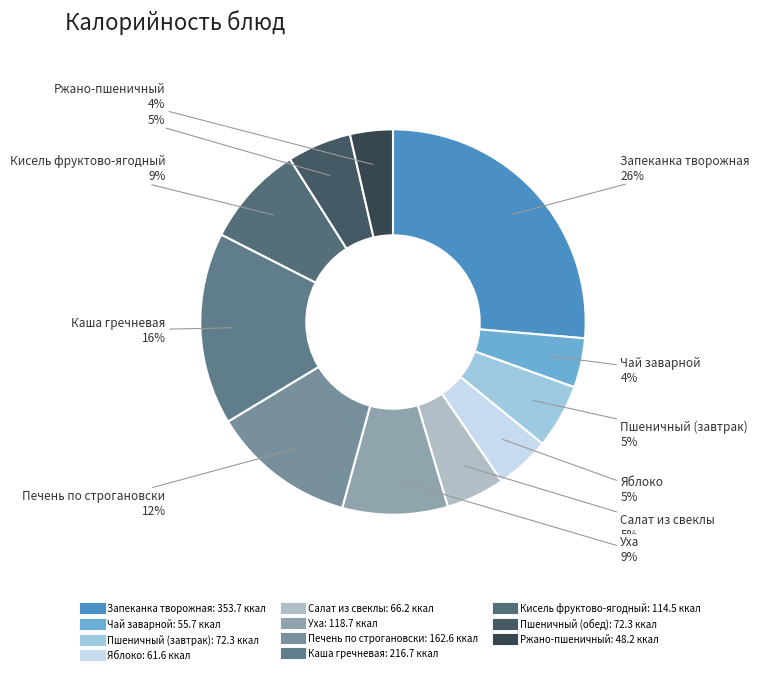

Which has a higher value, Пшеничный (обед) or Каша гречневая?

Каша гречневая